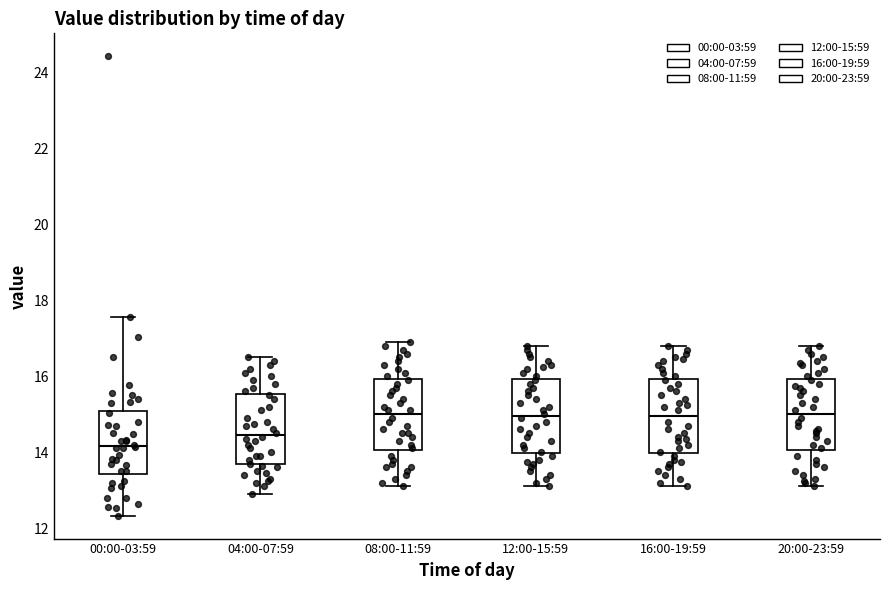

Where is the upper edge of the box for 16:00-19:59 on the y-axis? The values are not printed on the chart, so give them approximately, as read against the axis.

16.0